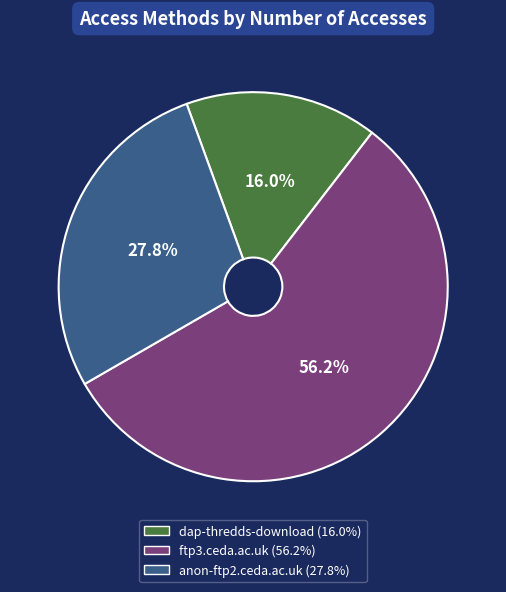

True or false: anon-ftp2.ceda.ac.uk accounts for 28% of the total.

True